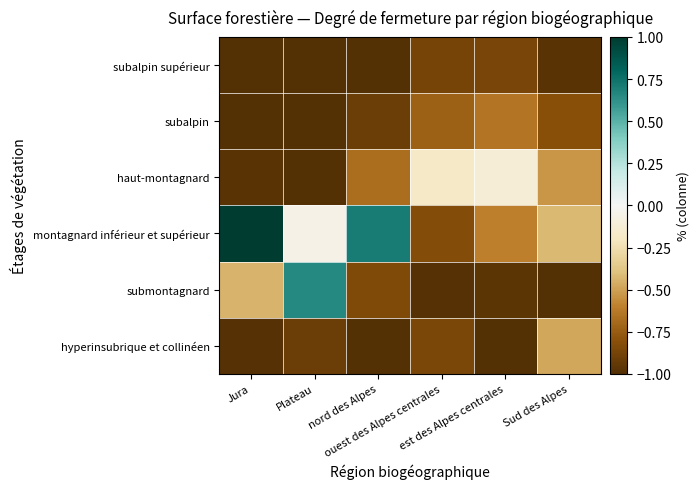

Rank the series at est des Alpes centrales from lowest to highest value.

hyperinsubrique et collinéen, submontagnard, subalpin supérieur, subalpin, montagnard inférieur et supérieur, haut-montagnard